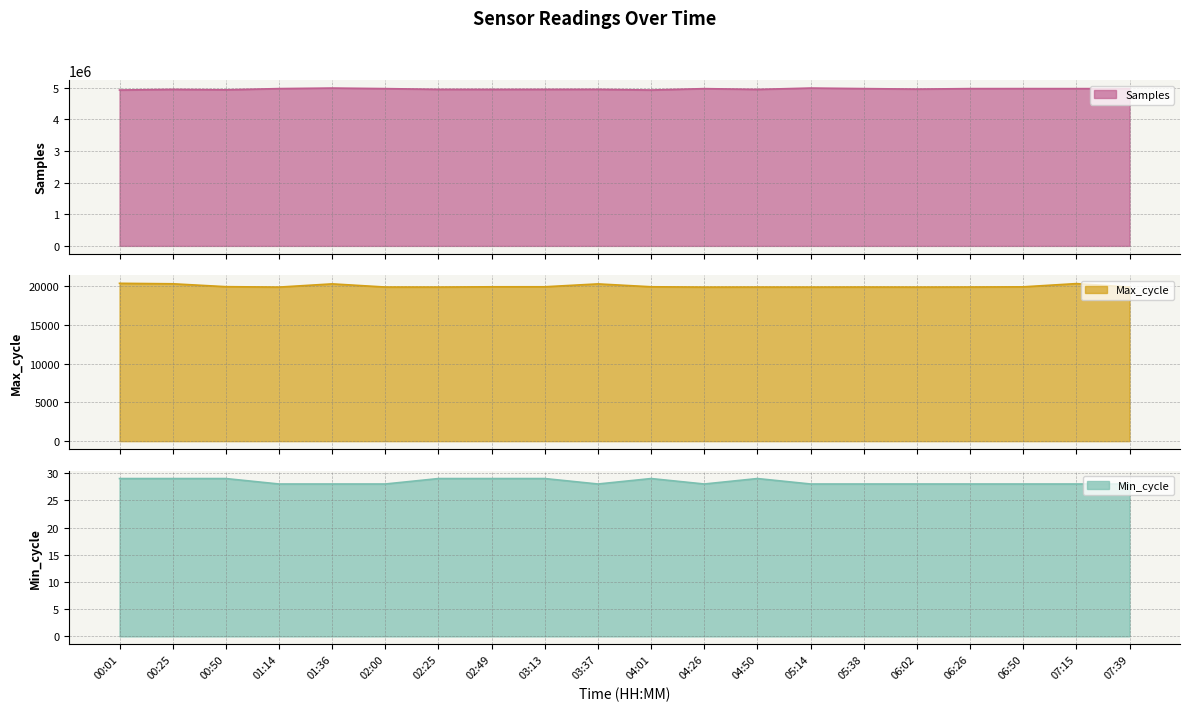

Rank the series at 03:13 from highest to lowest value.

Samples, Max_cycle, Min_cycle